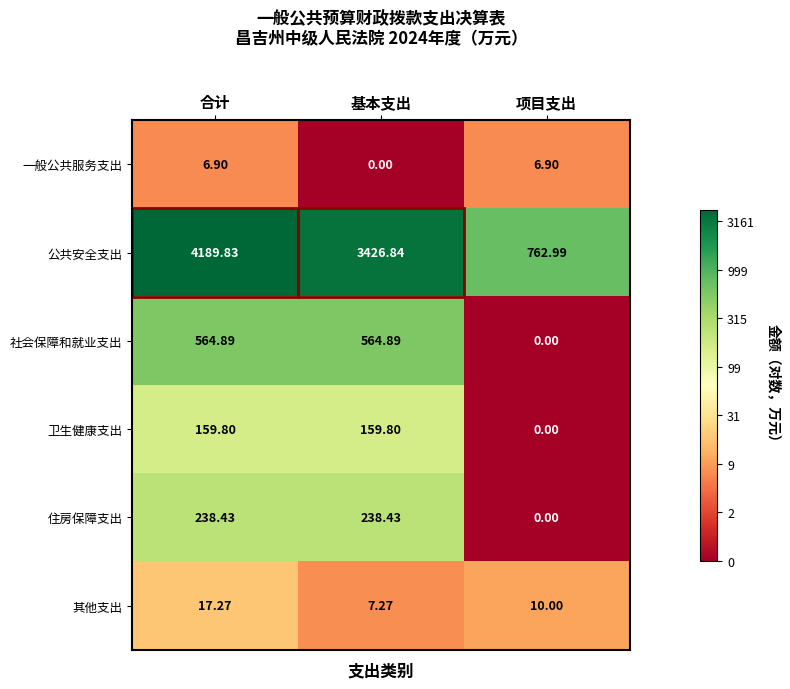

What is the maximum value shown in the chart?

4189.8